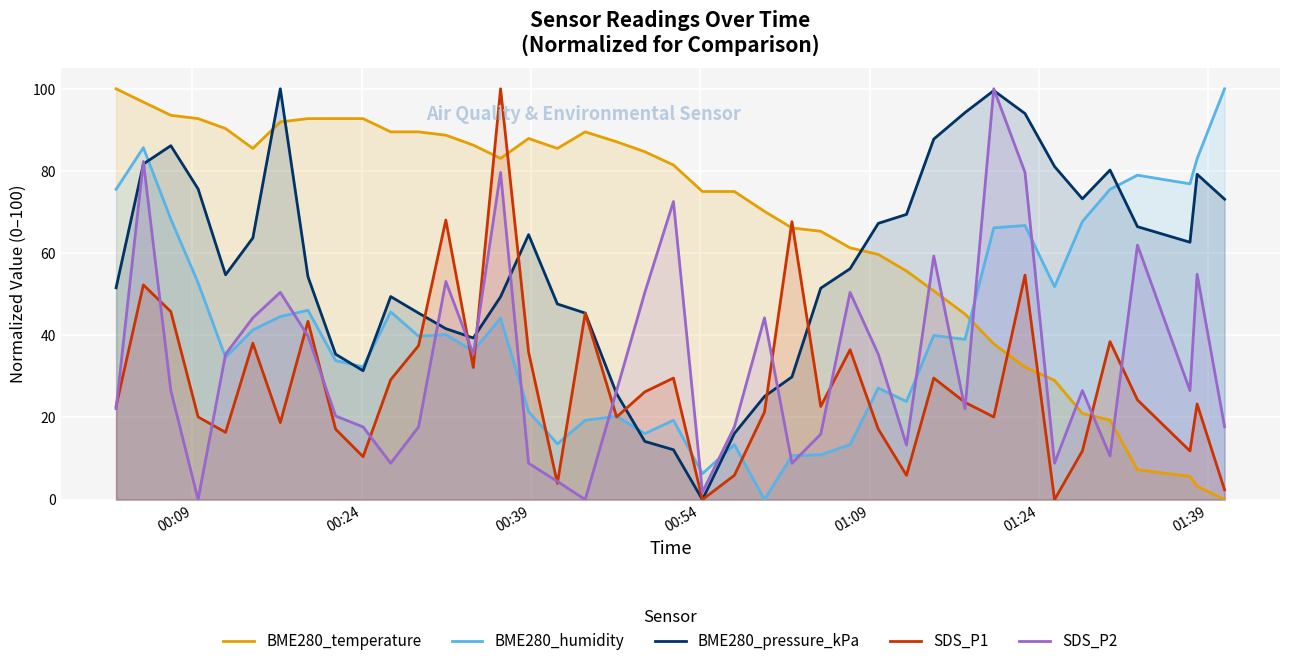

What is the greatest value displayed?

100.0